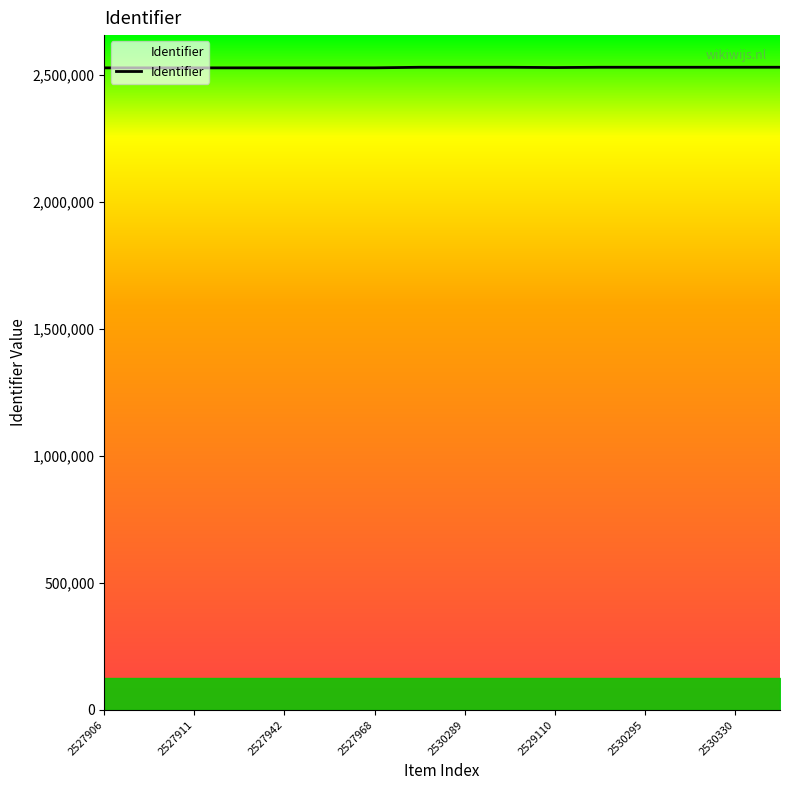

What is the minimum value shown in the chart?

2527906